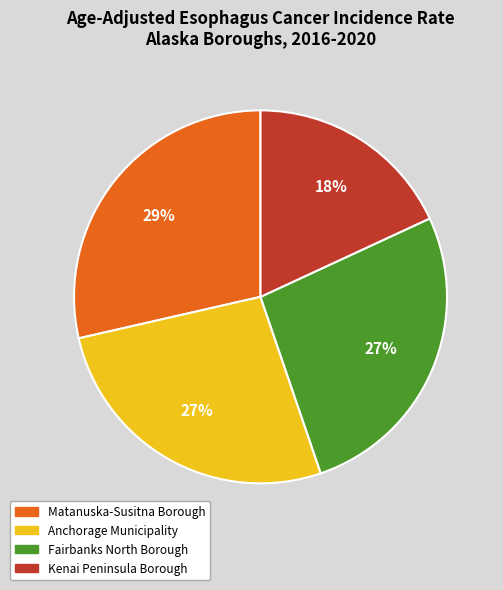

Does any single category account for the majority?

No